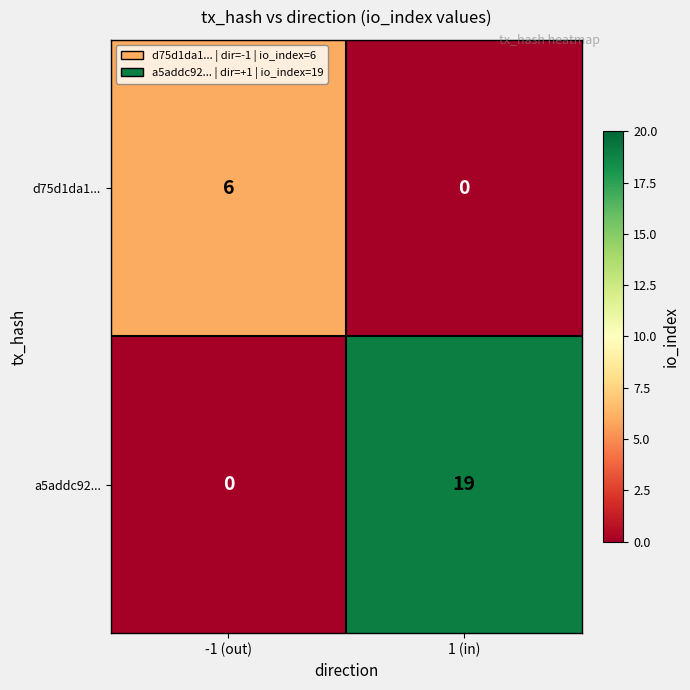

List the series in order of their peak value, highest first.

a5addc92..., d75d1da1...